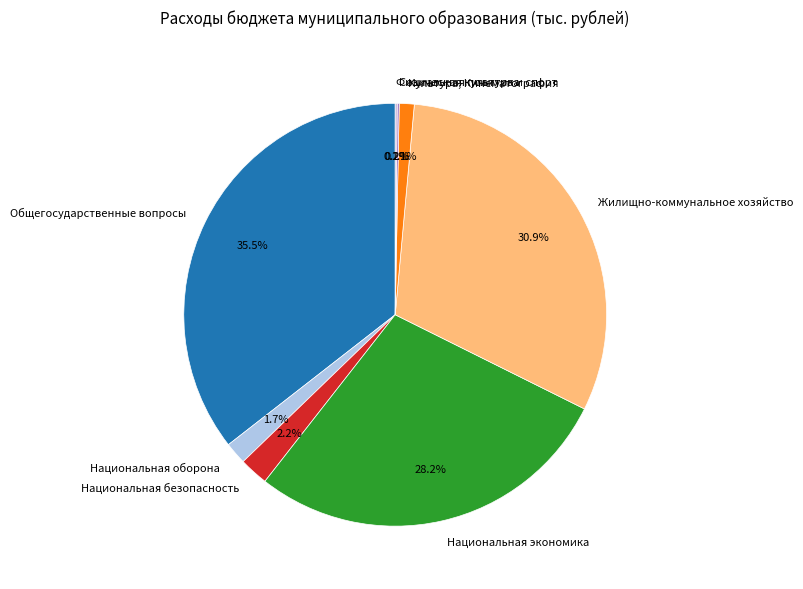

What percentage is the Национальная экономика slice, to the nearest percent?

28%